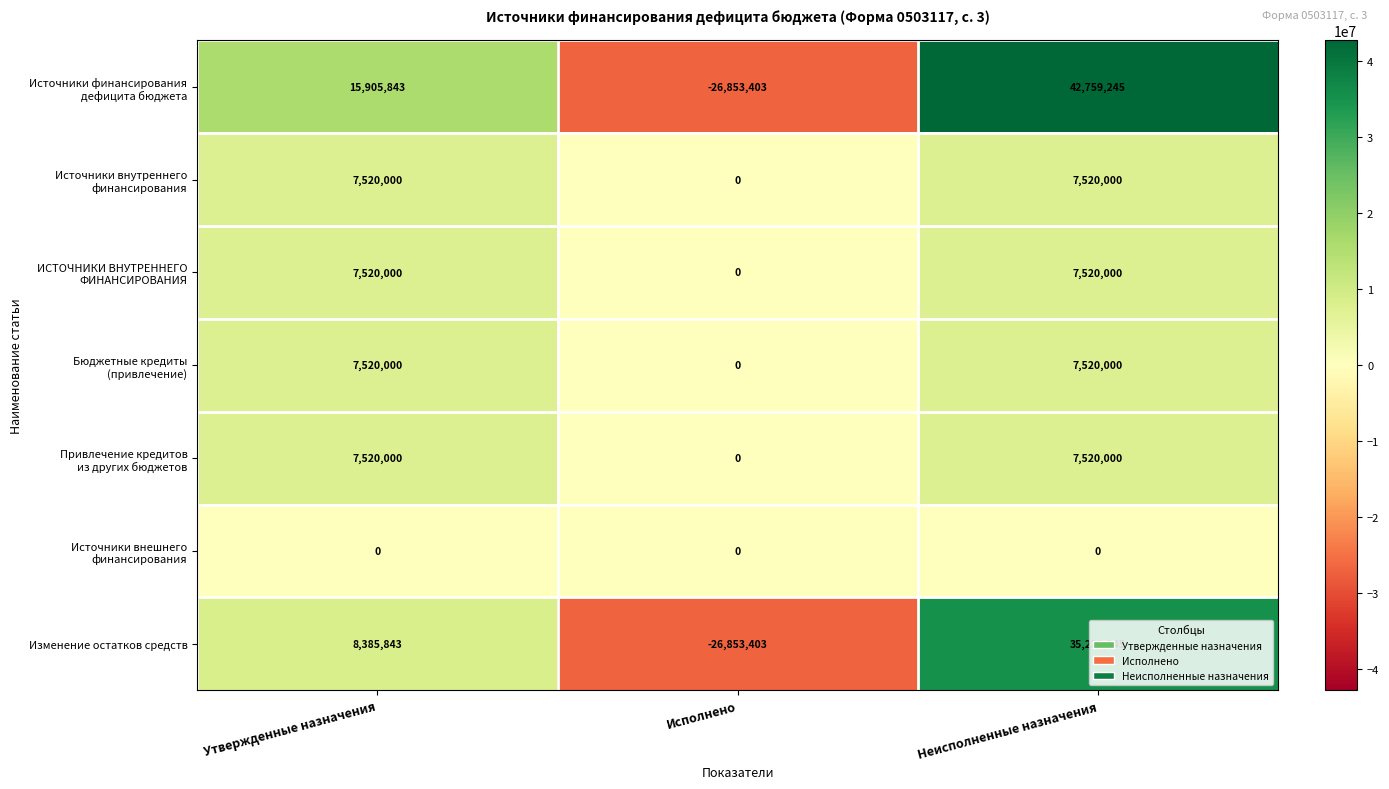

The Изменение остатков средств series shows -16969157 at Исполнено. True or false?

False